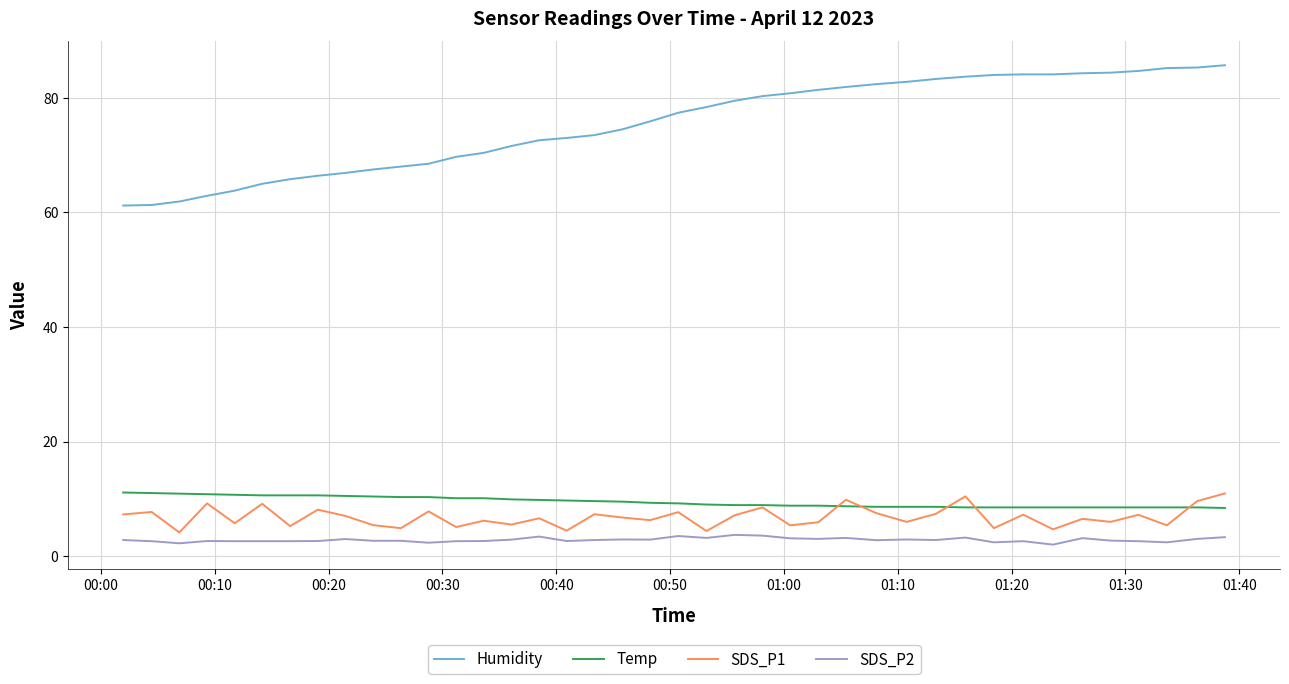

Which series has the widest spread of values?

Humidity